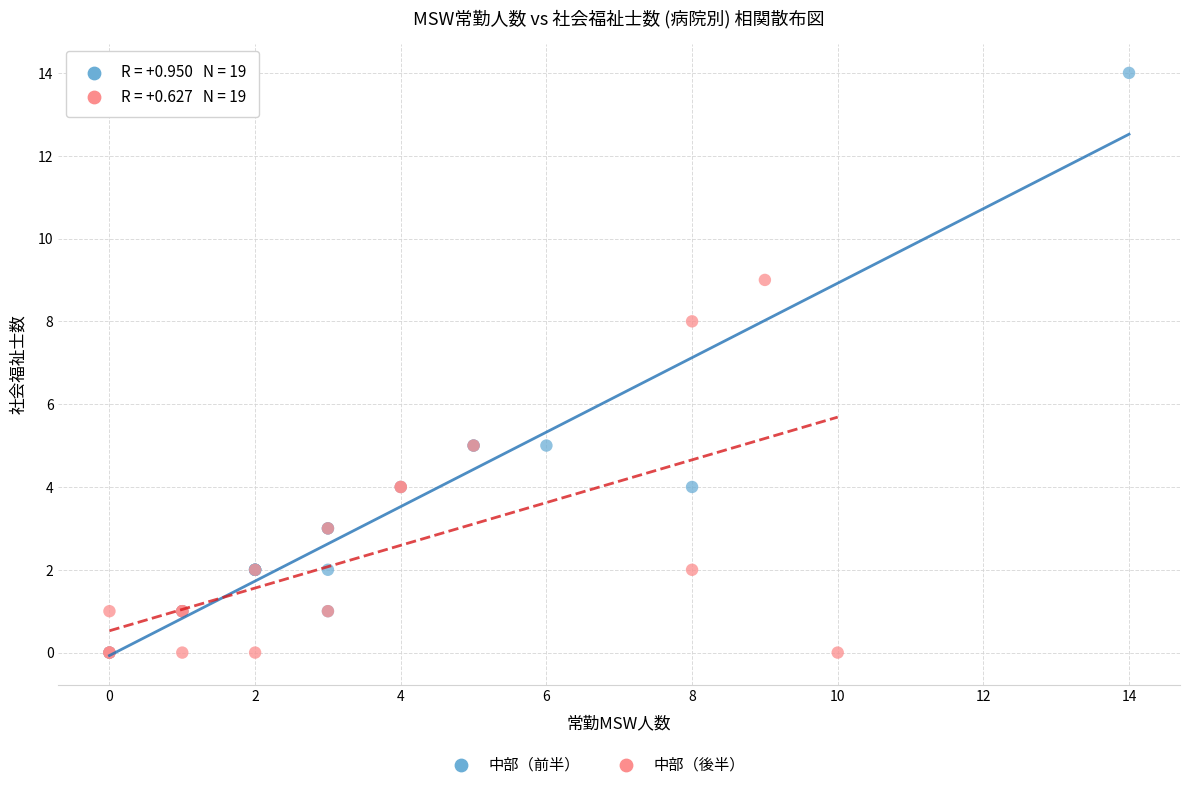

Which series has the widest spread of Y values?

中部（前半）